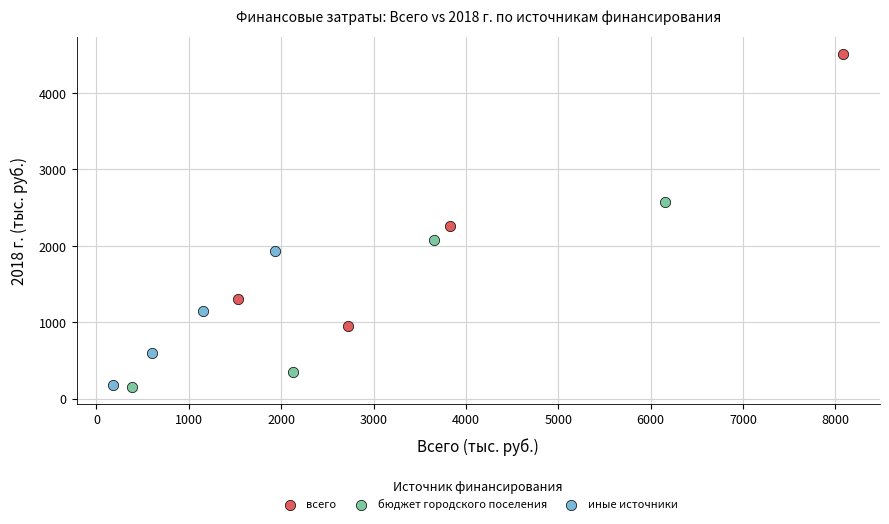

Which series has the widest spread of Y values?

всего